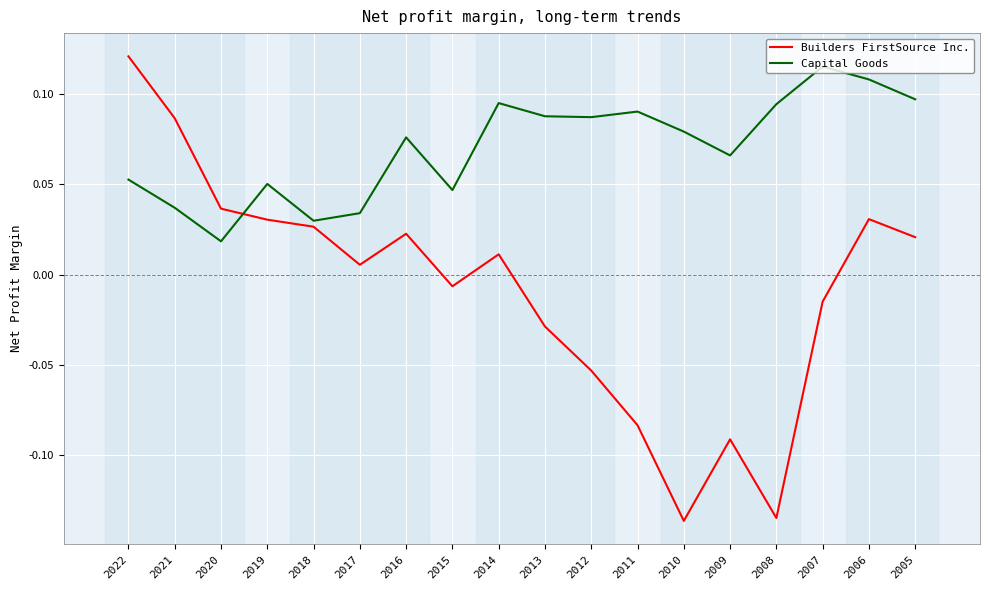

Which series changed the most between 2020 and 2006?

Capital Goods